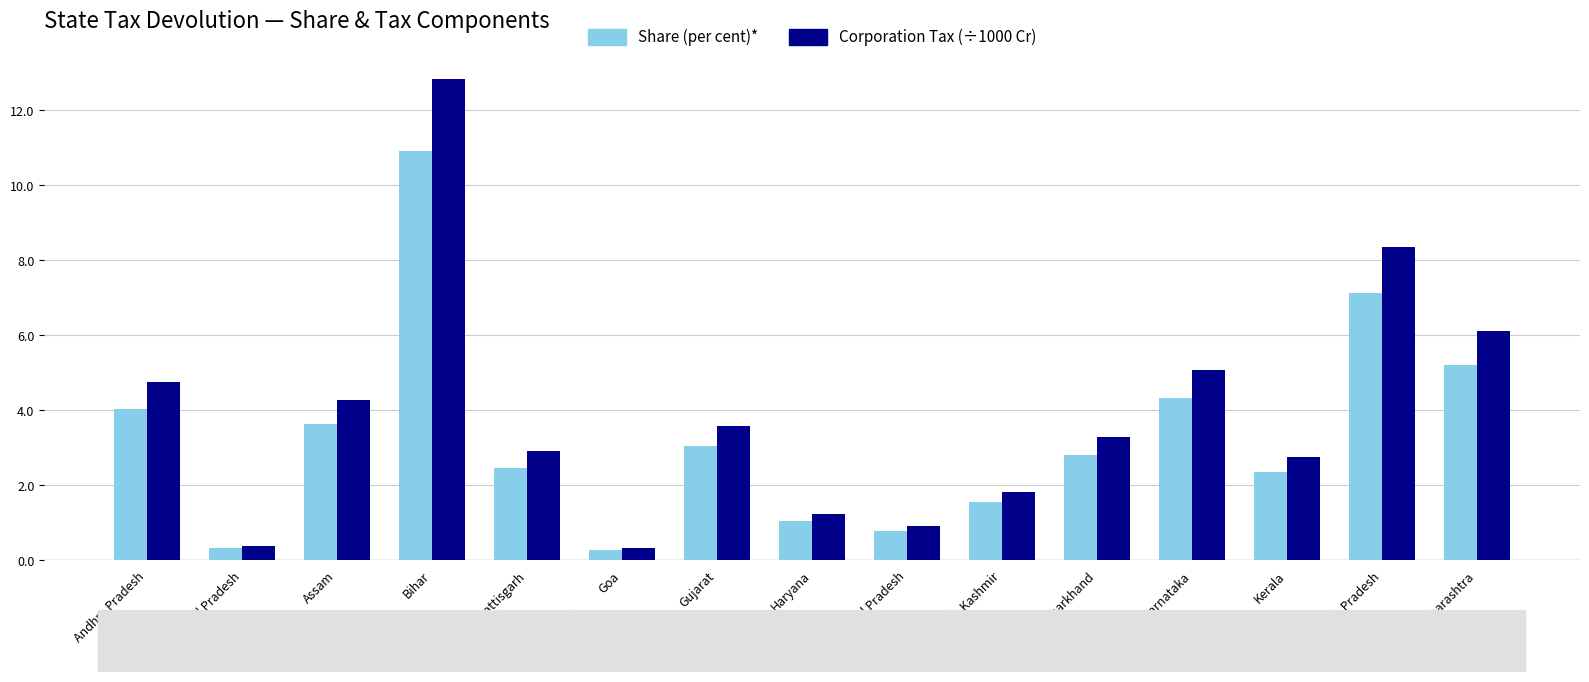

What is the label of the 14th bar from the right?

Arunachal Pradesh